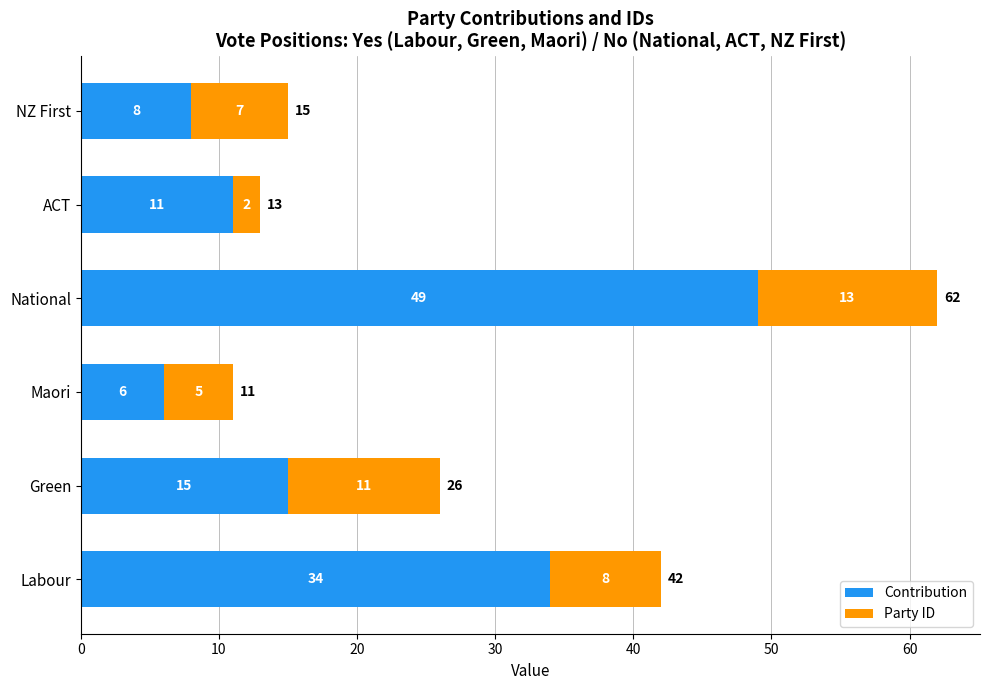

What is the sum of the Contribution values at ACT and Green?

26